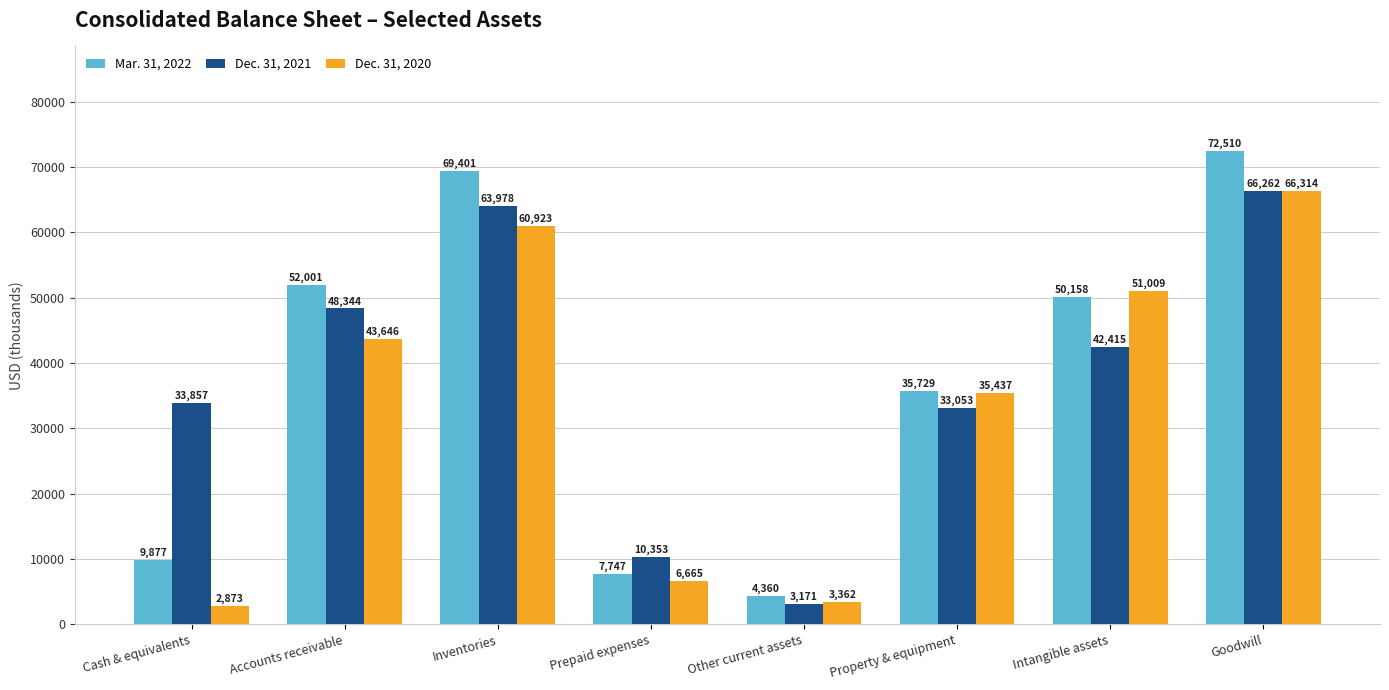

What is the label of the 6th bar from the left?

Property & equipment